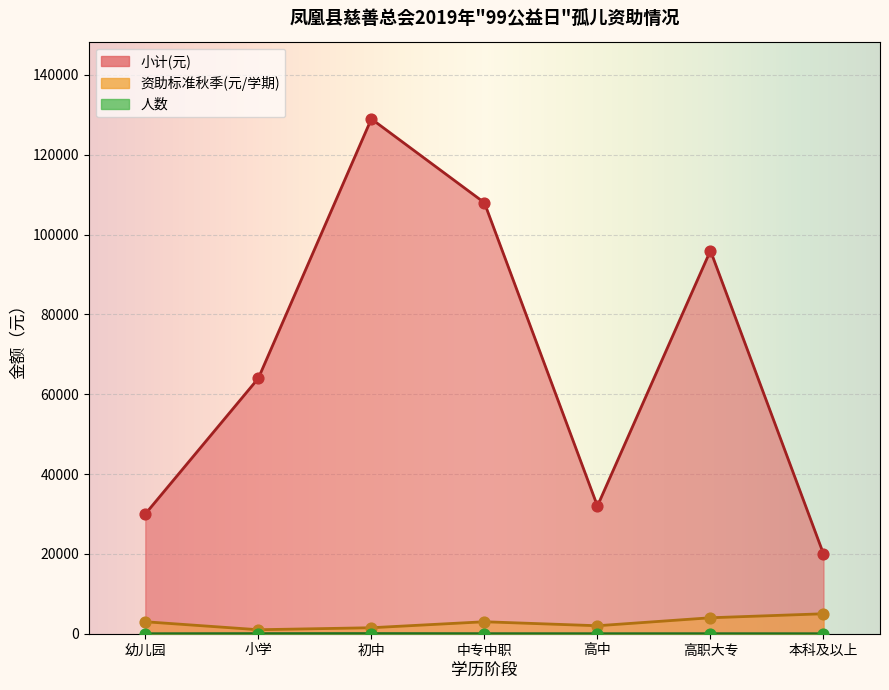

At how many categories does at least one series exceed 85303?

3